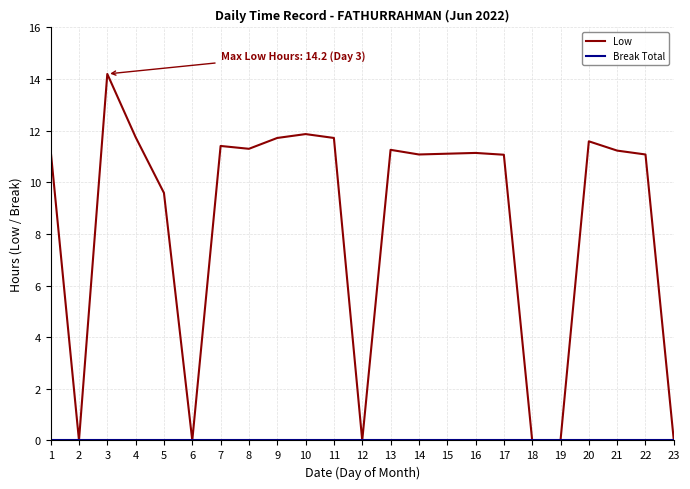

True or false: Low has a value of 18.4 at 7.

False